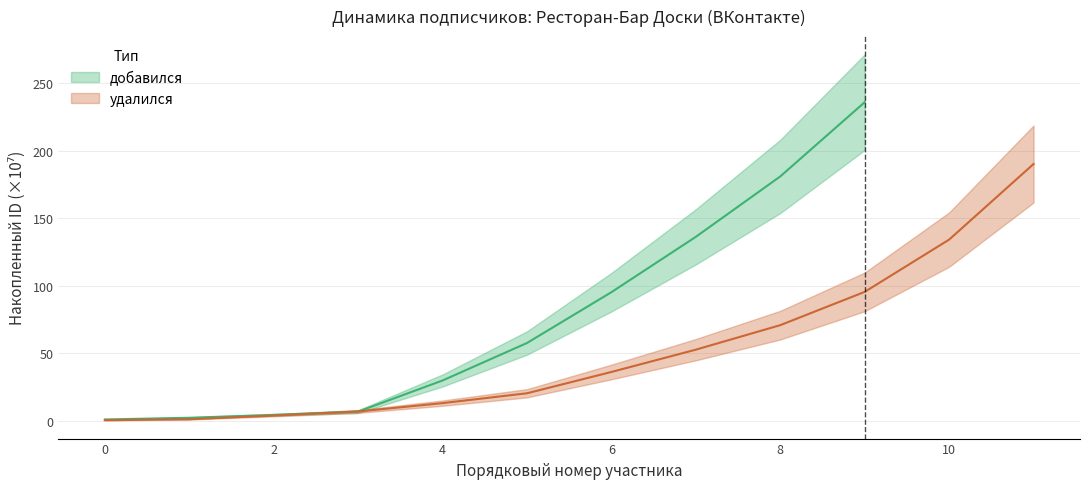

True or false: the data shows 43.5 at 9.

False